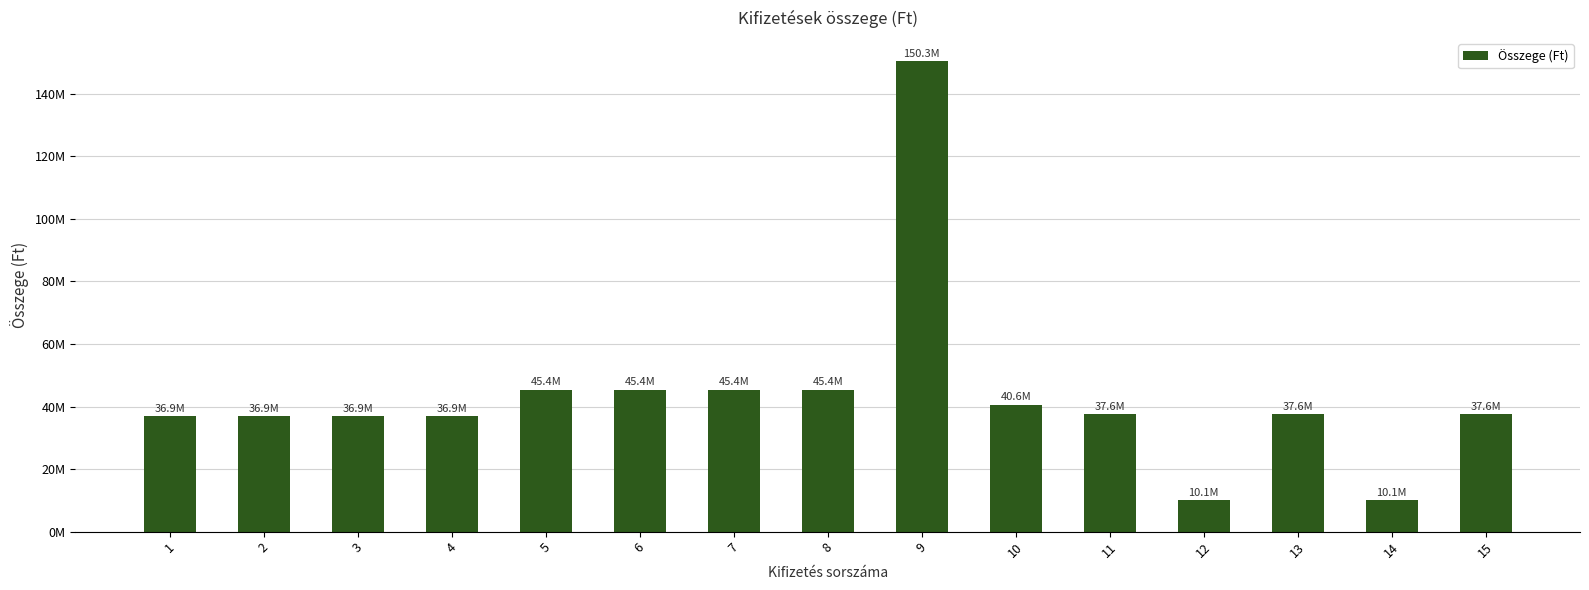

Read the value at 7.

45399325